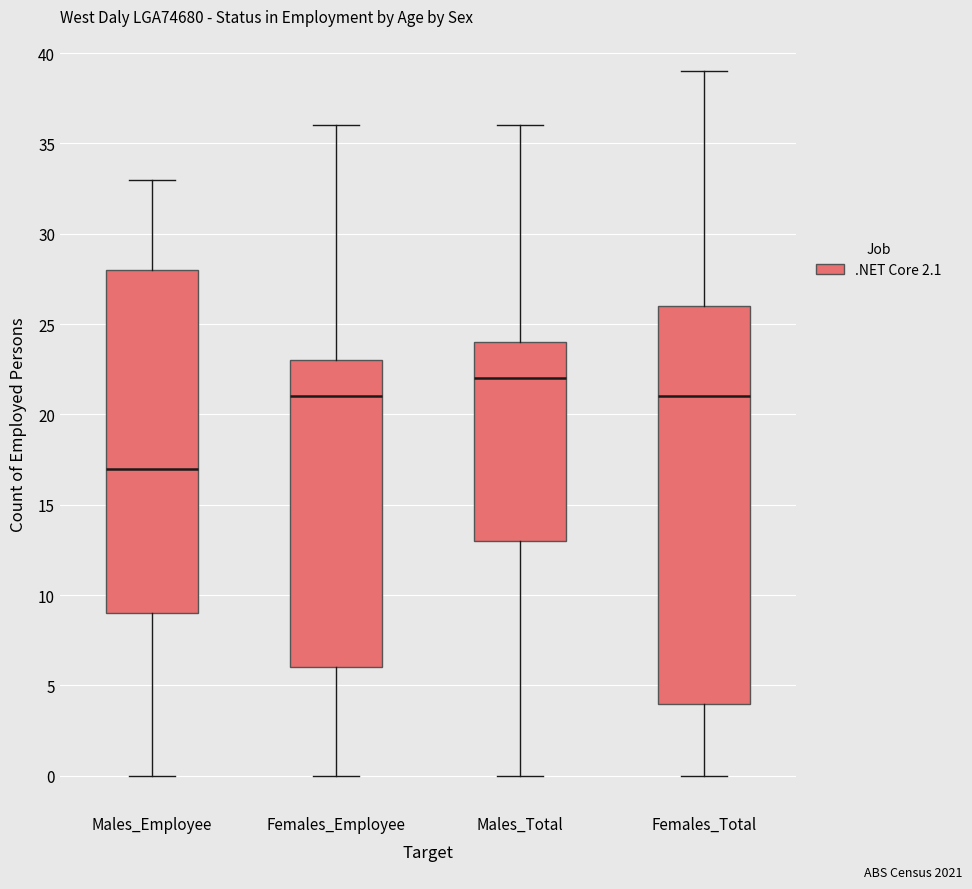

Comparing the boxes themselves (not the whiskers), which one is the tallest?

Females_Total